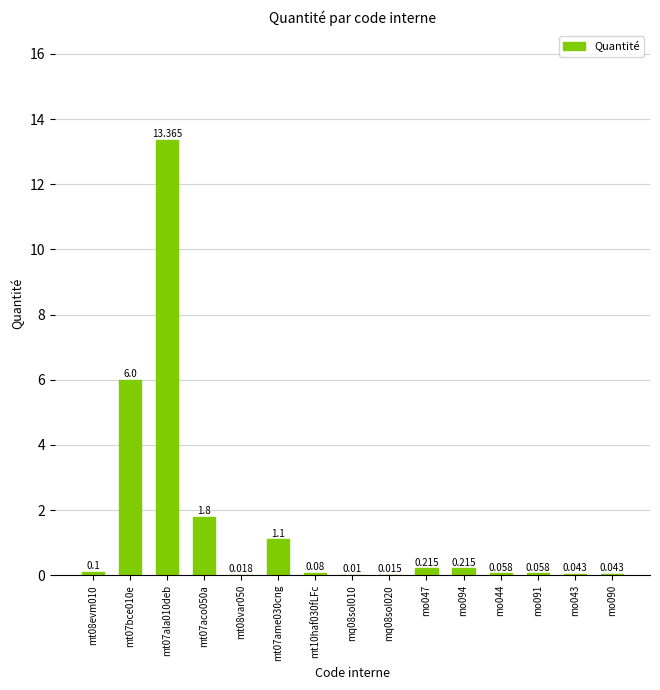

Count the number of data series in this chart.

1